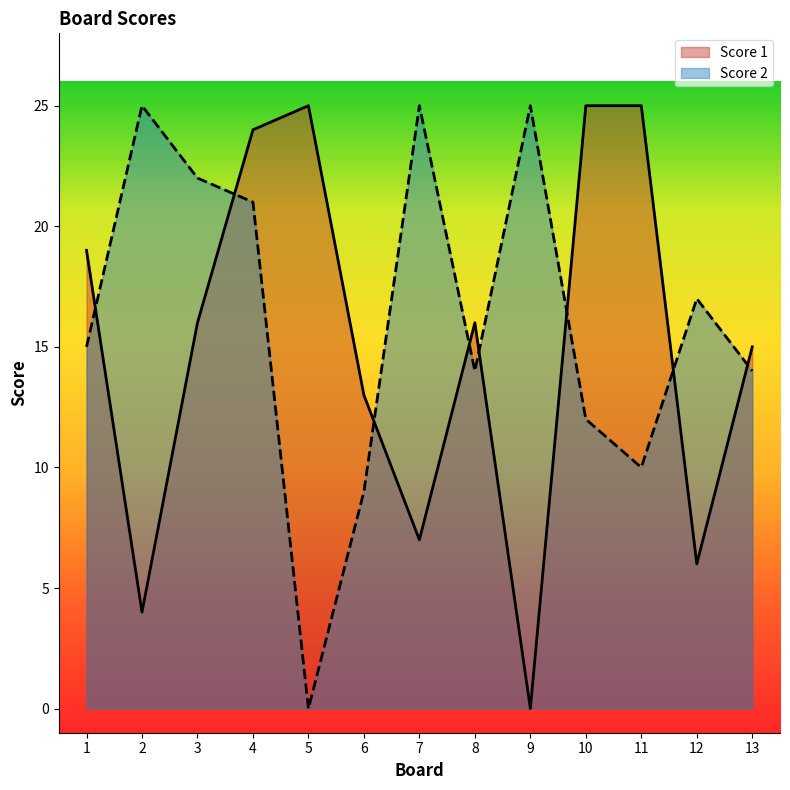

How many data points does each series have?

13